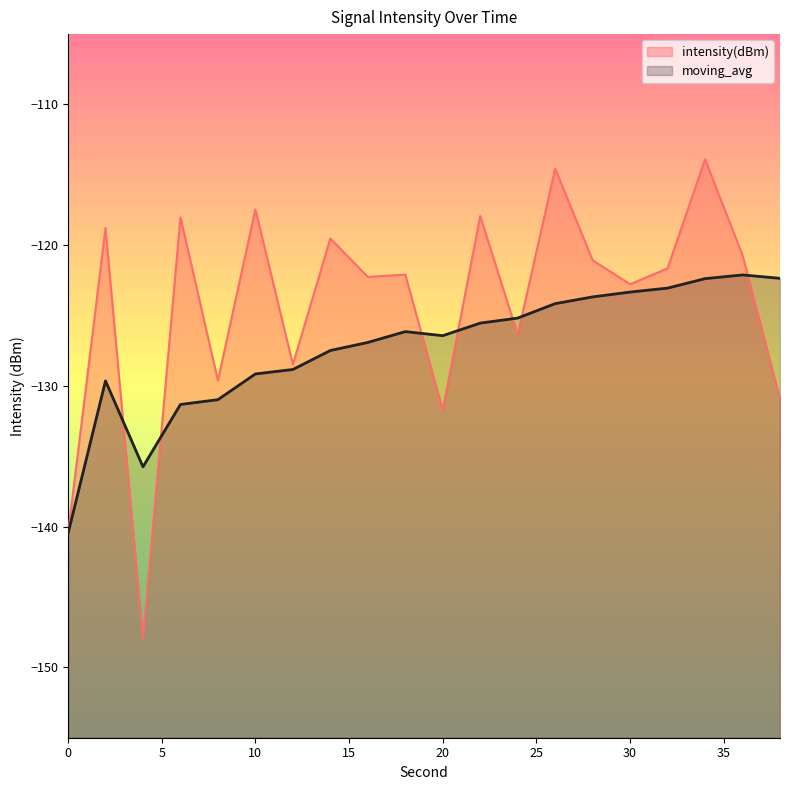

Reading right to left, what are all the values shown in this chart?

intensity(dBm): -130.9	-120.7	-113.9	-121.6	-122.8	-121.1	-114.6	-126.4	-117.9	-131.7	-122.1	-122.3	-119.5	-128.5	-117.5	-129.6	-118.0	-148.0	-118.8	-140.5
moving_avg: -122.4	-122.1	-122.4	-123.0	-123.3	-123.7	-124.2	-125.2	-125.5	-126.4	-126.1	-126.9	-127.5	-128.8	-129.1	-131.0	-131.3	-135.8	-129.6	-140.5